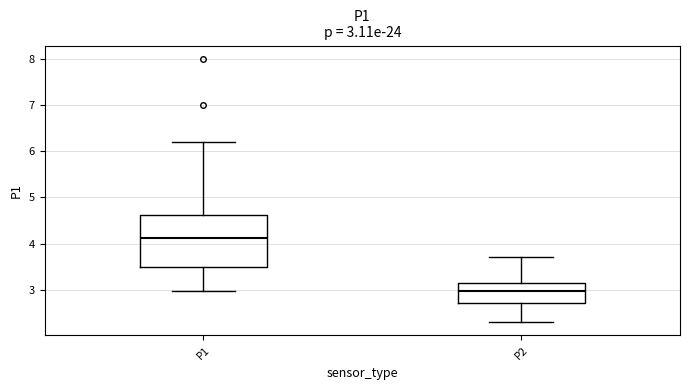

Which box has the highest median line?

P1